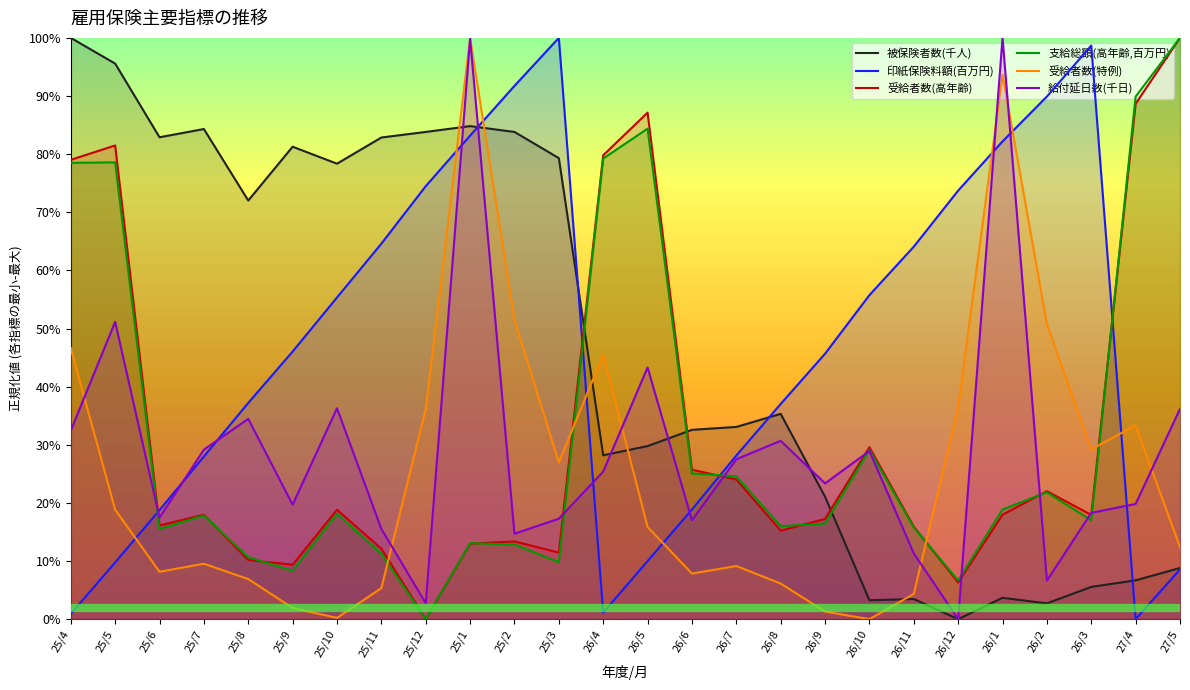

Where is 被保険者数(千人) nearest to the value 0?

26/12